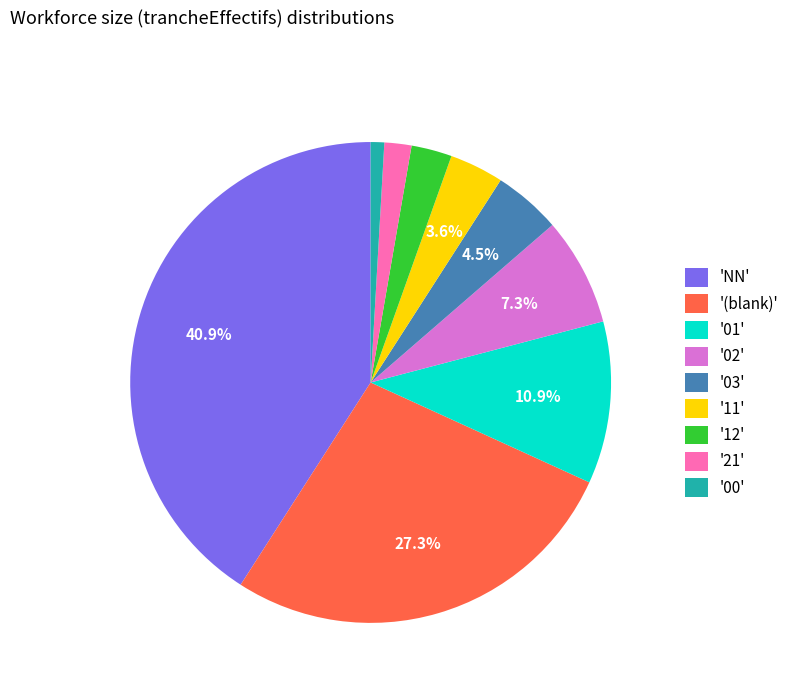

What portion of the pie excludes '02'?

92.7%